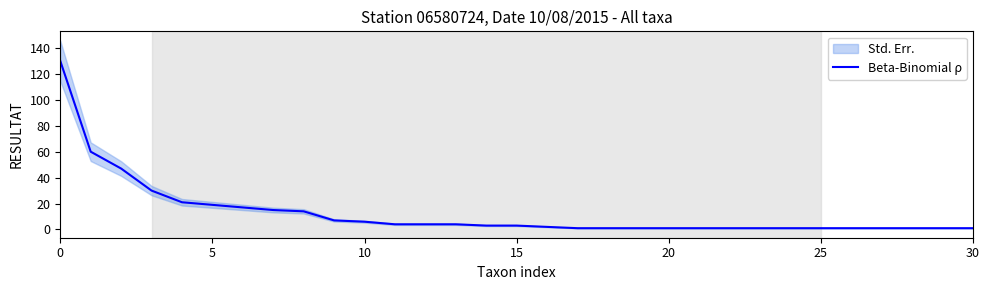

The Beta-Binomial ρ series shows 1 at 25. True or false?

True